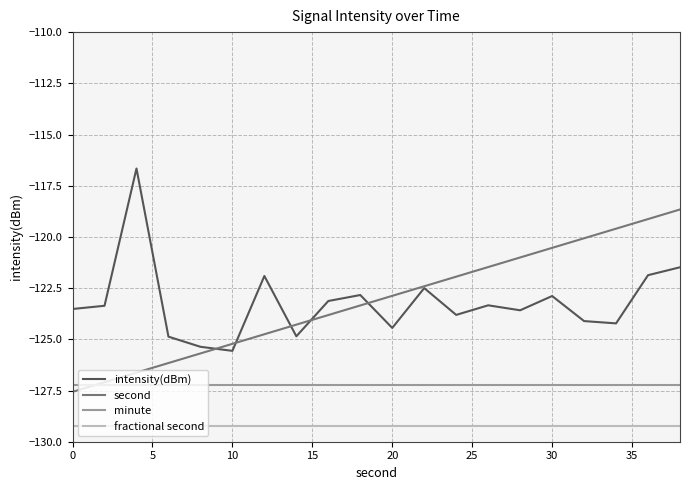

List the series in order of their peak value, highest first.

intensity(dBm), second, minute, fractional second